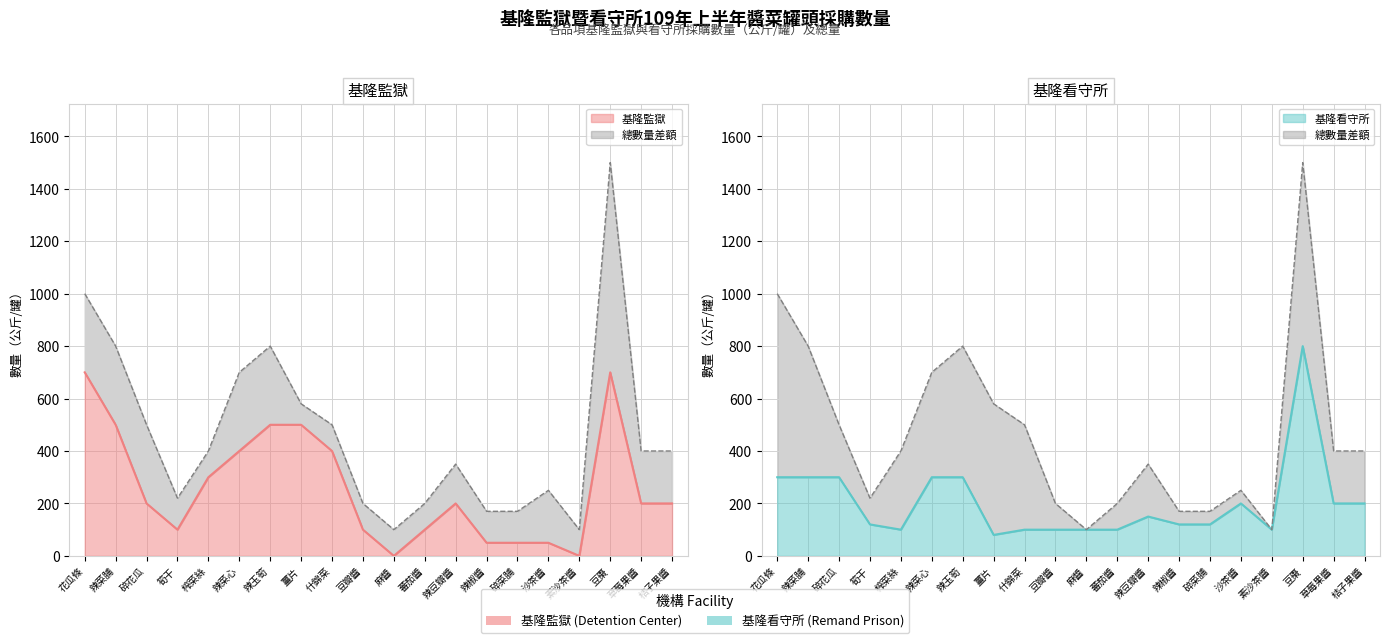

List the series in order of their overall mean, lowest first.

基隆看守所, 基隆監獄, 總數量